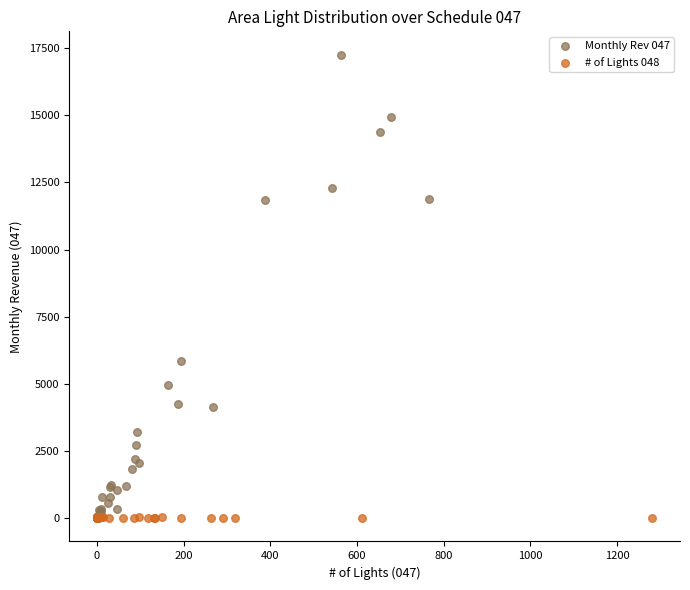

Which series reaches the maximum Y coordinate?

Monthly Rev 047